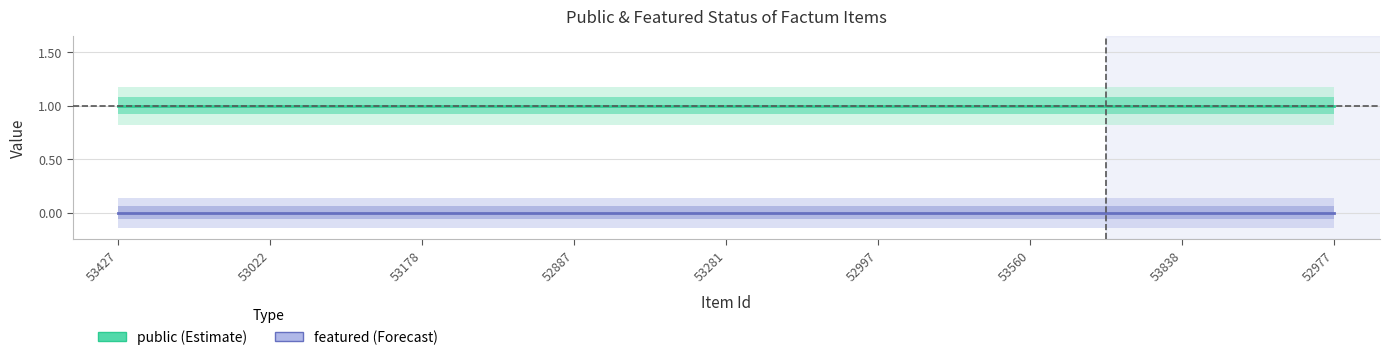

Which has a higher value, 52887 or 53281?

52887